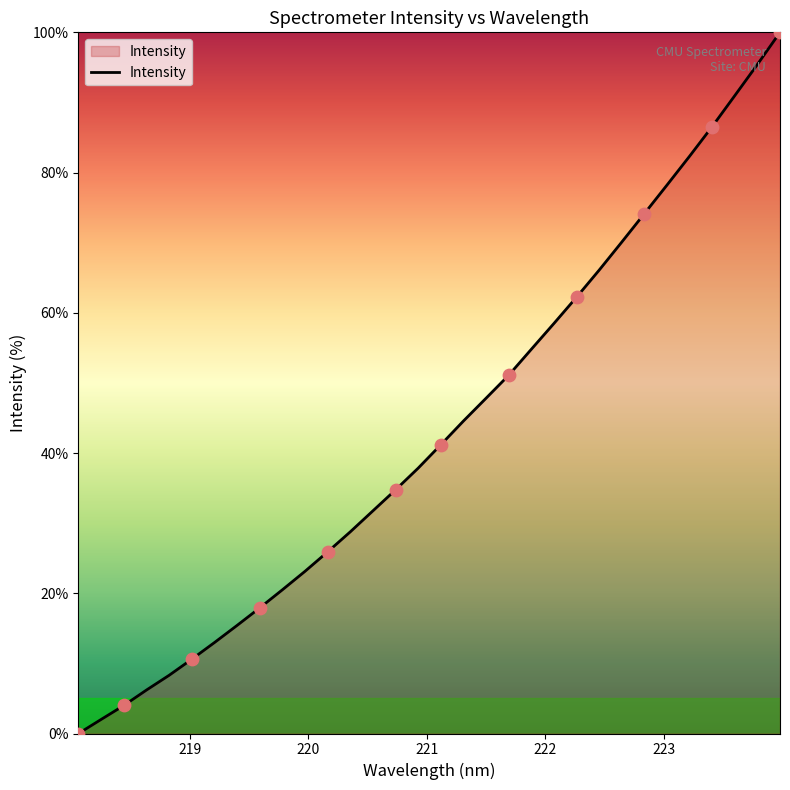

What is the greatest value displayed?

100.0